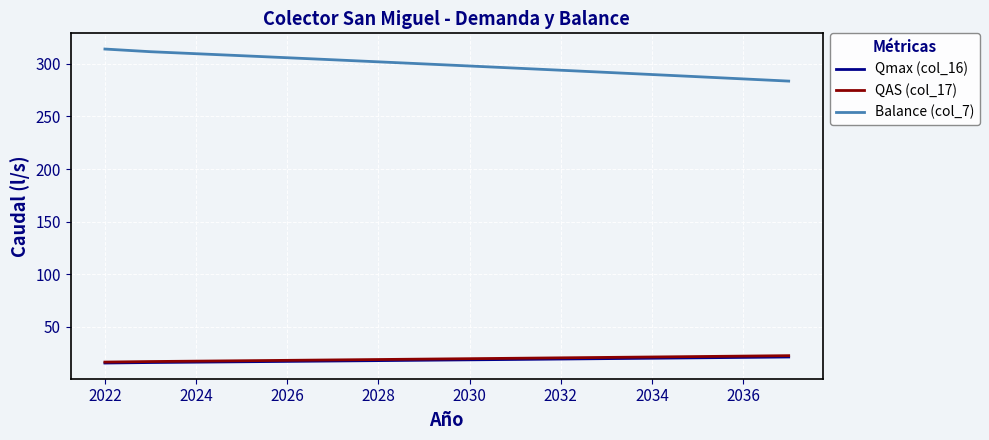

What is the smallest value displayed?

15.6